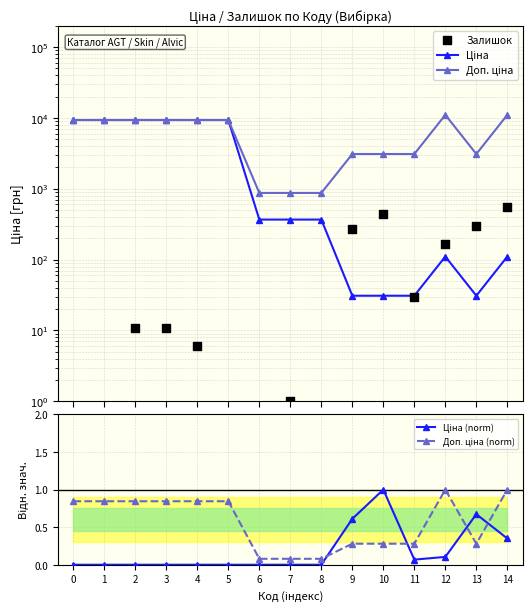

Which series has the widest spread of Y values?

Доп. ціна